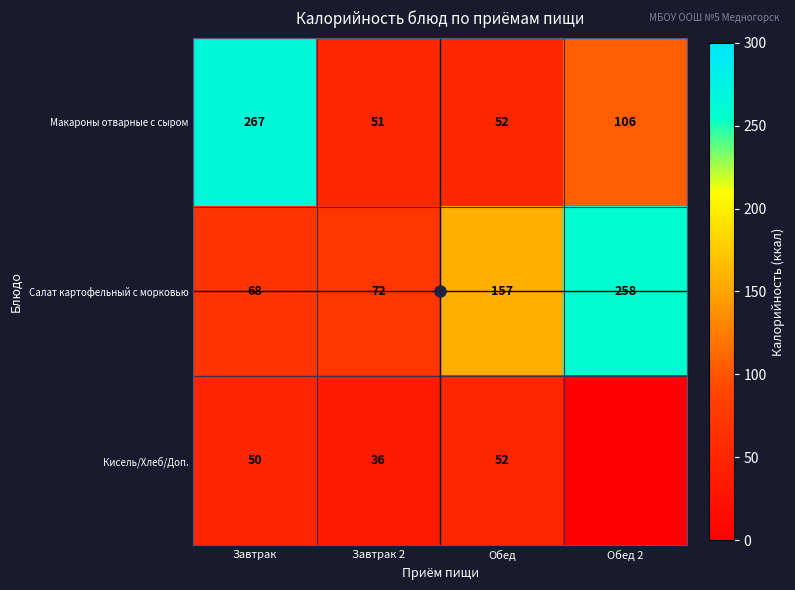

Is the value of Кисель/Хлеб/Доп. at Обед 2 greater than the value of Макароны отварные с сыром at Завтрак?

No